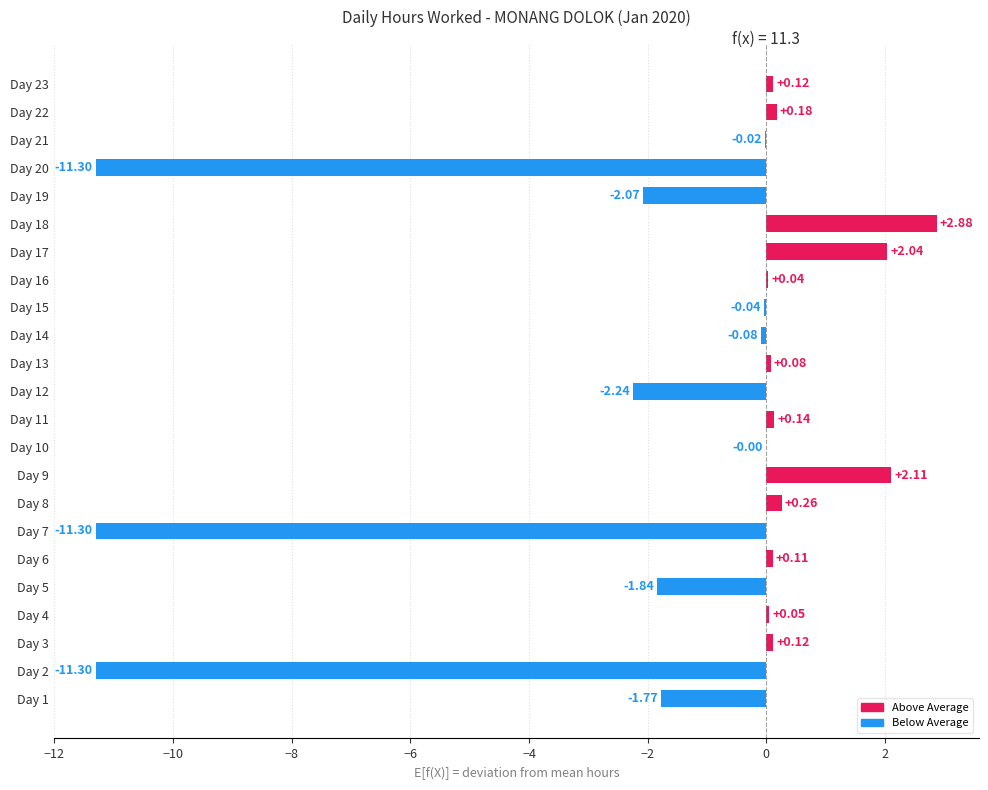

What is the sum of the values at Day 19 and Day 1?

-3.8